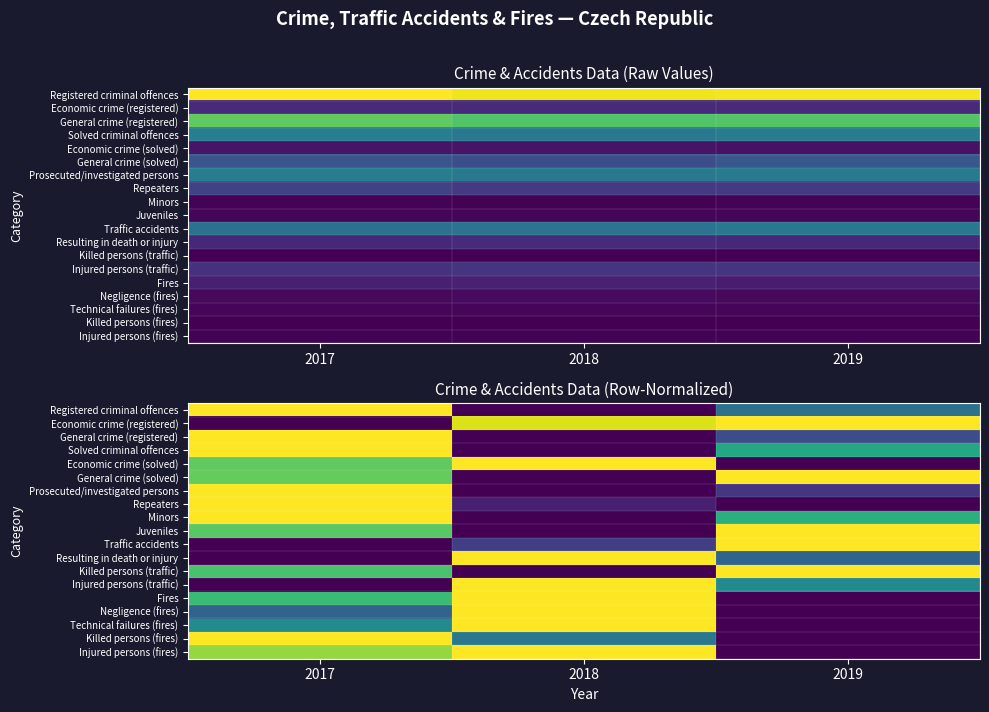

At which category is the sum across all series the highest?

2017